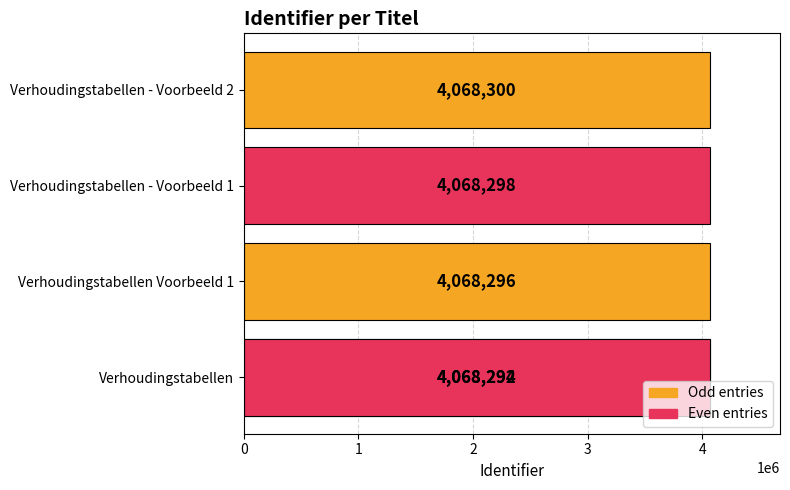

Count the values in the range 4068294 to 4068298.

3